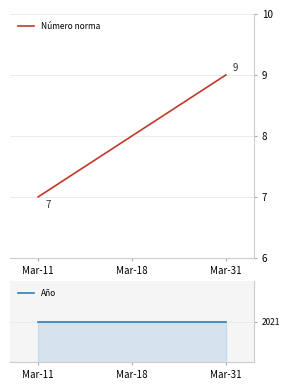

Which series has the largest total across all categories?

Año